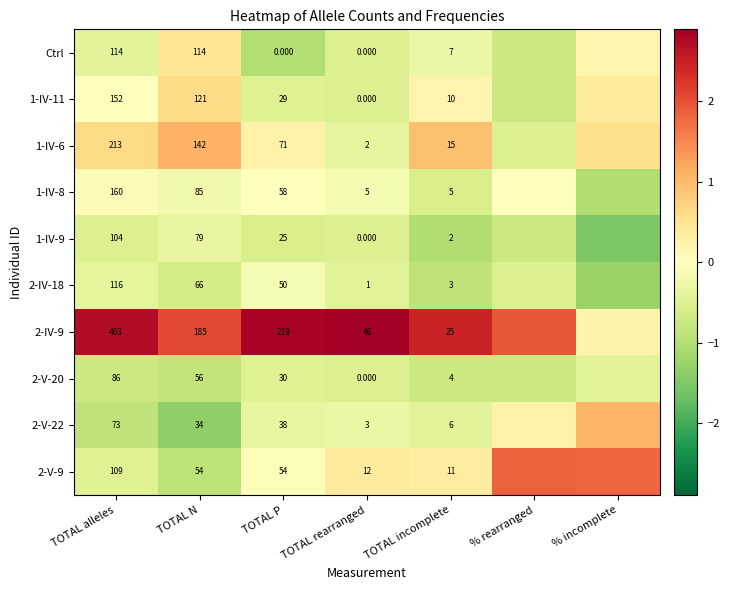

Is the value of 2-V-22 at TOTAL N greater than the value of 1-IV-8 at TOTAL incomplete?

Yes